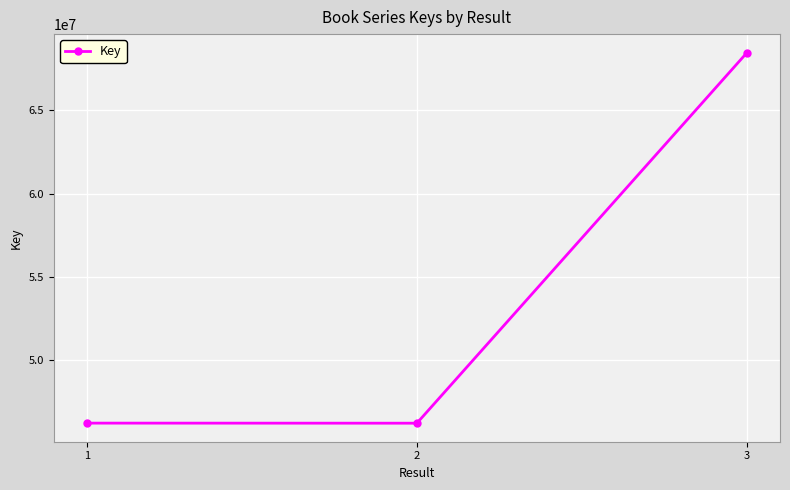

Count the number of categories in the chart.

3